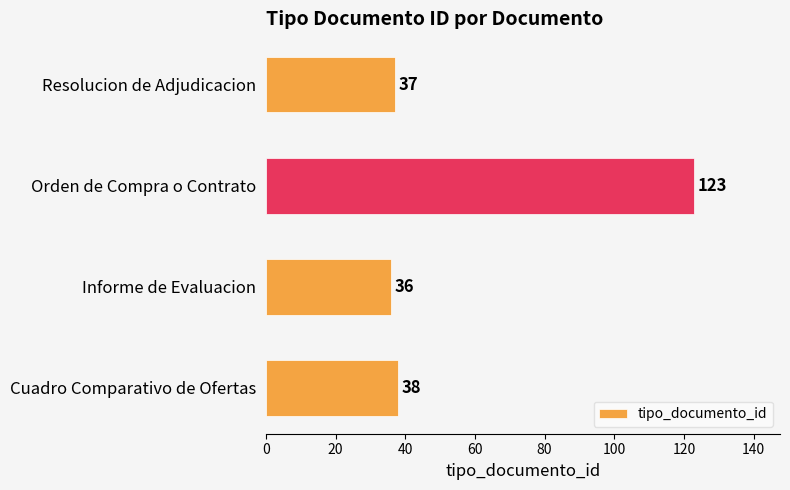

How many bars are there in total?

4